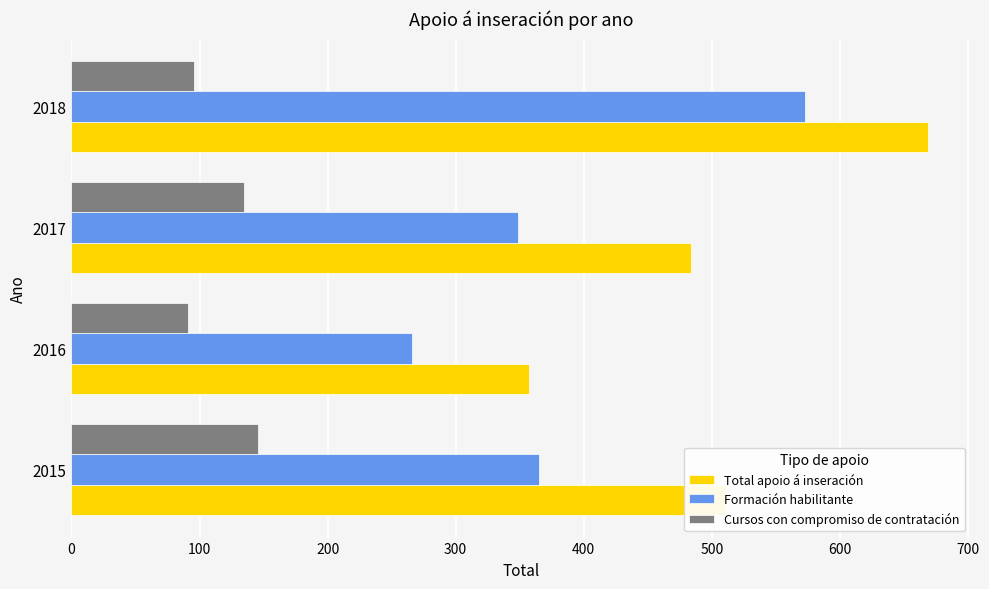

Which series has the widest spread of values?

Total apoio á inseración